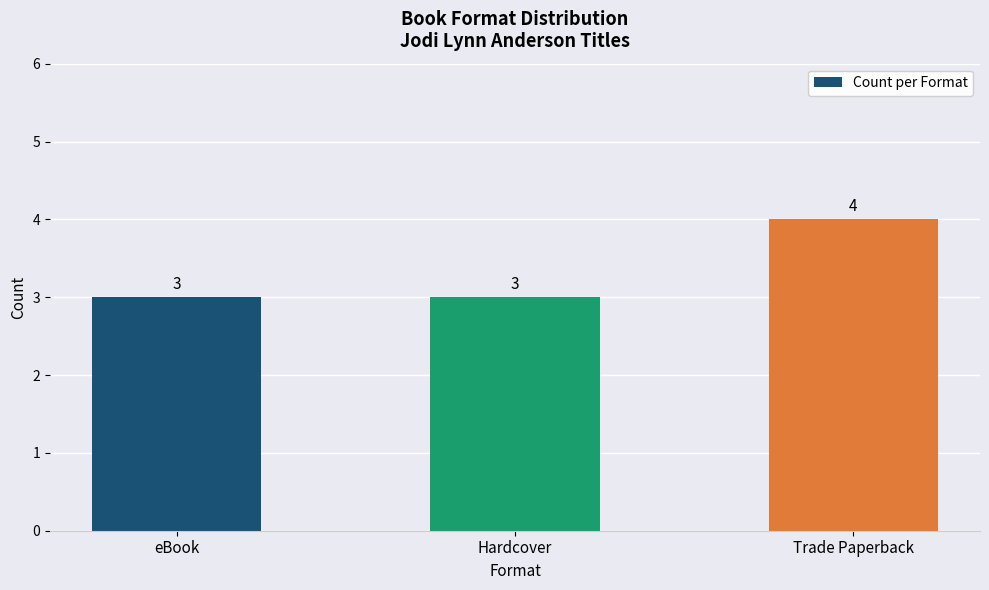

Does the chart contain any negative values?

No